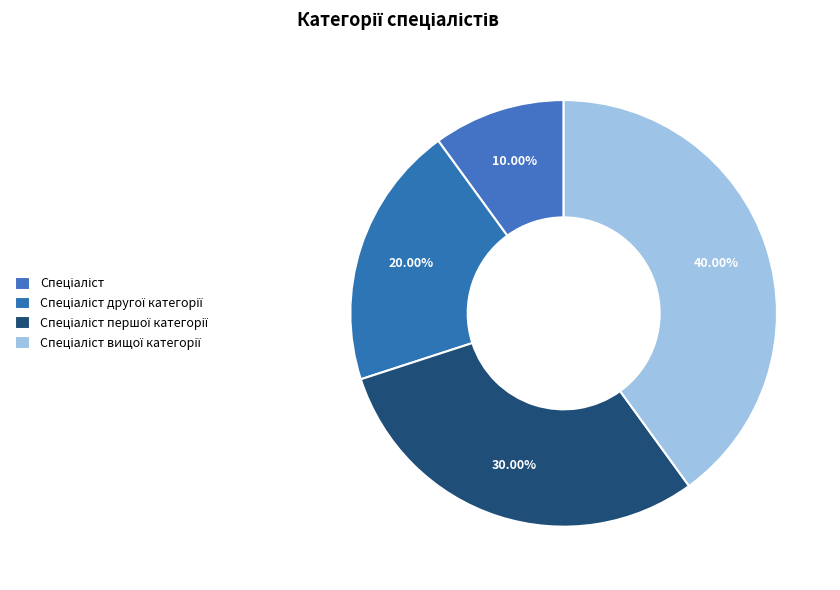

The Спеціаліст вищої категорії slice represents 54% of the pie. True or false?

False